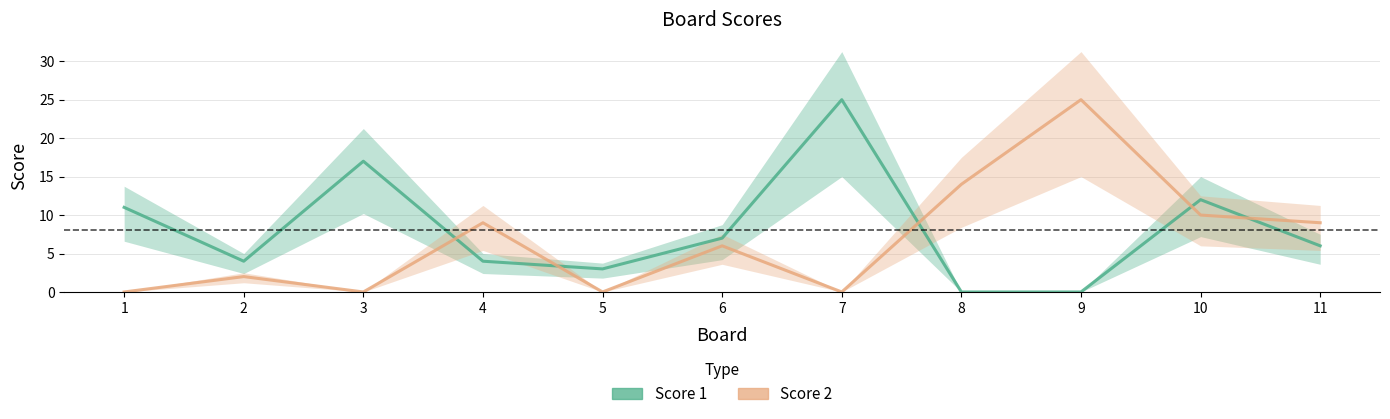

Where does the Score 1 series first go above 6?

1